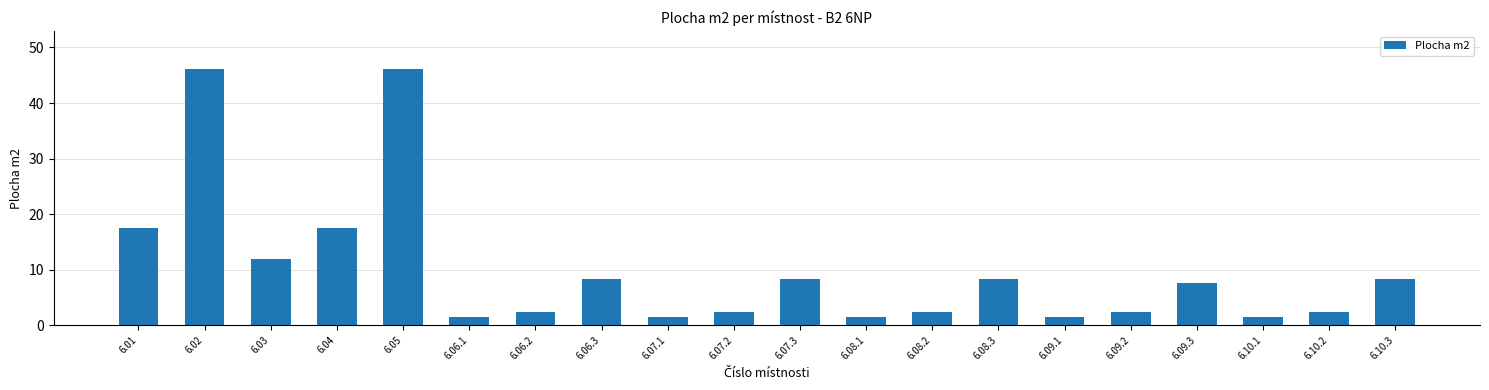

What is the smallest value displayed?

1.5